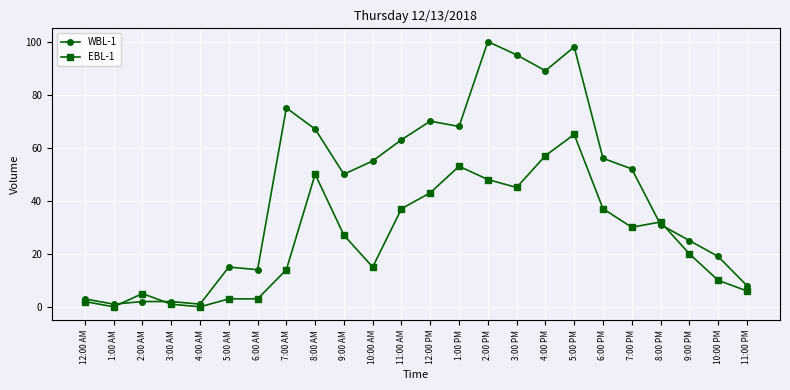

Which series ends up on top after the final intersection of EBL-1 and WBL-1?

WBL-1